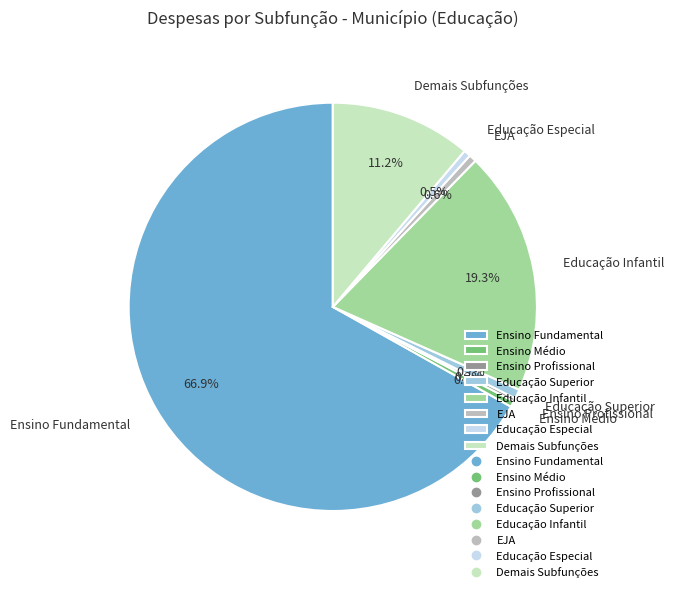

Which category has the biggest portion of the pie?

Ensino Fundamental